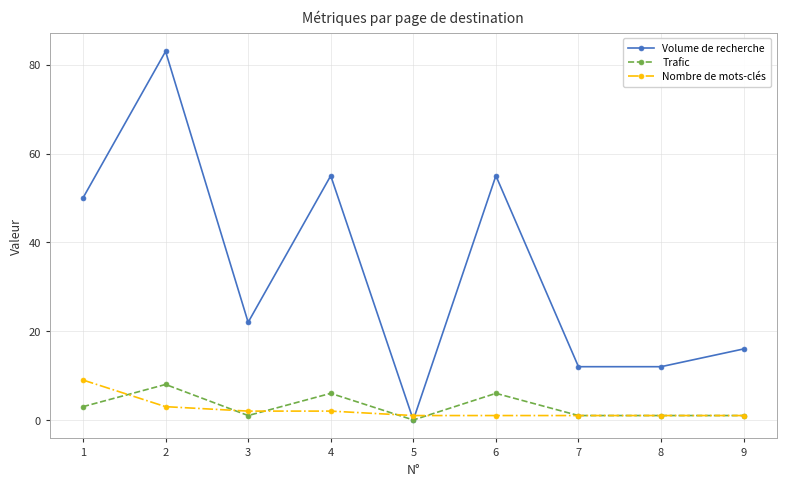

Which series has the largest total across all categories?

Volume de recherche